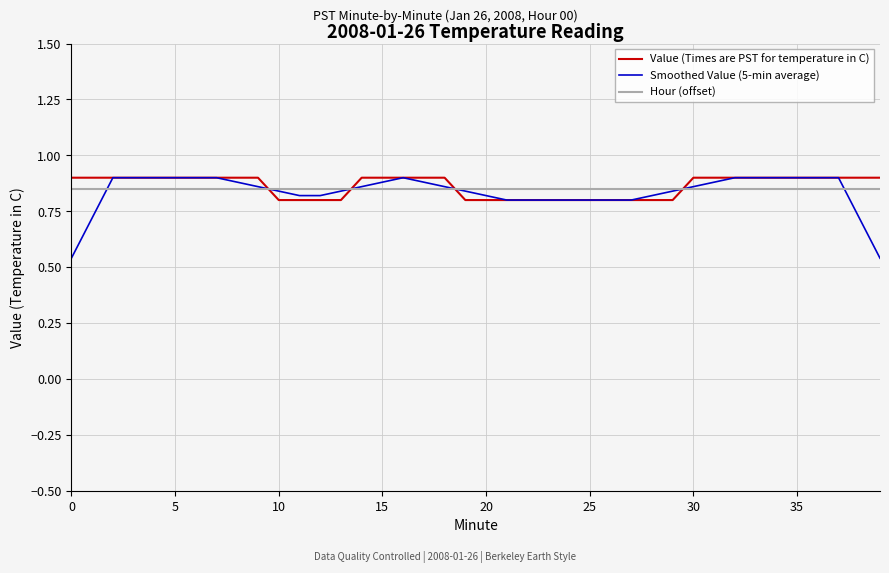

Count the number of data series in this chart.

3